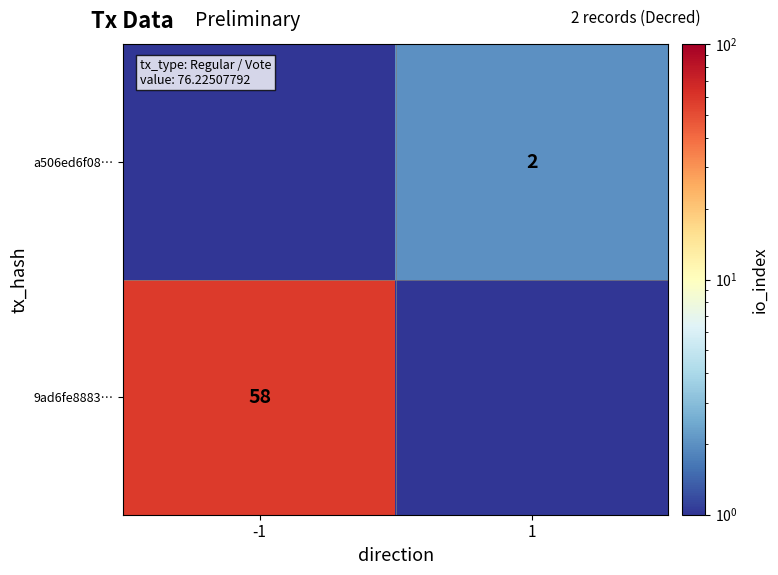

Is the value of a506ed6f08… at 1 greater than the value of 9ad6fe8883… at -1?

No